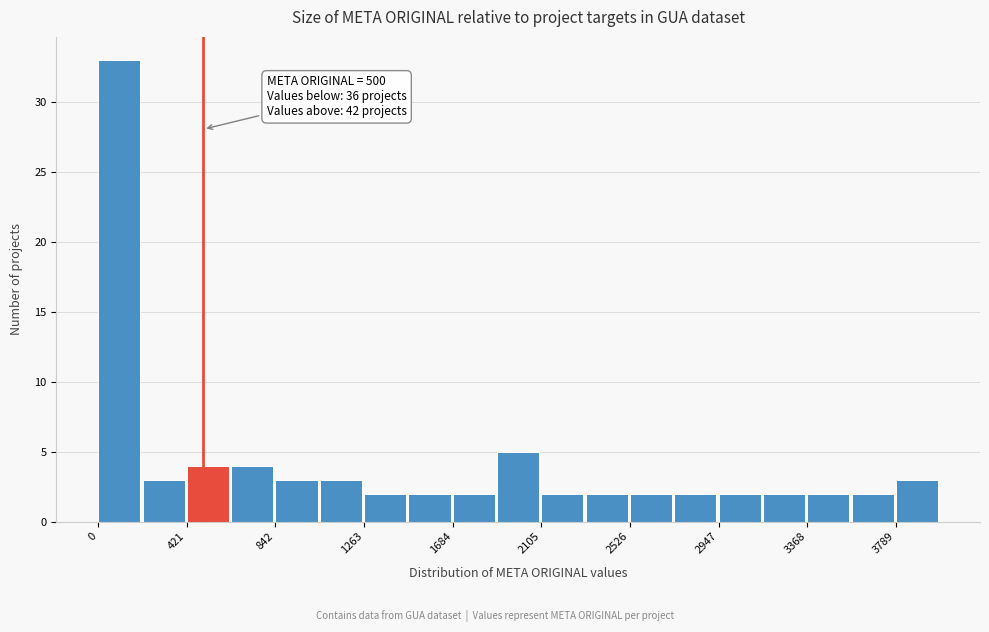

Over which range of the x-axis is the bar tallest?

0 to 200